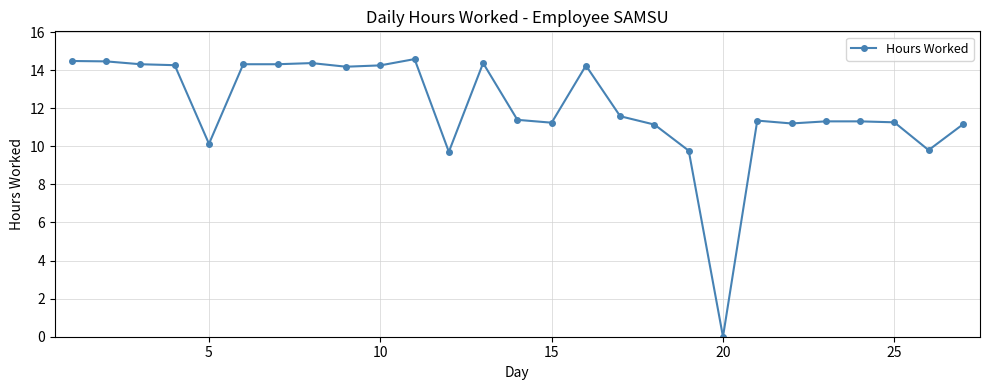

What is the average value?

12.0